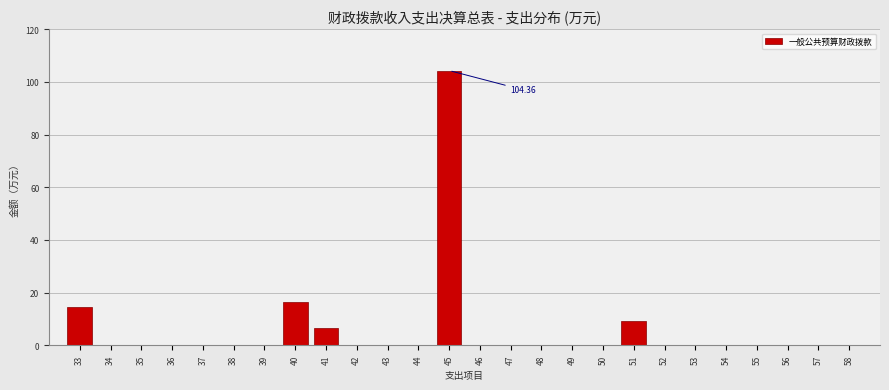

Which has a higher value, 40 or 52?

40